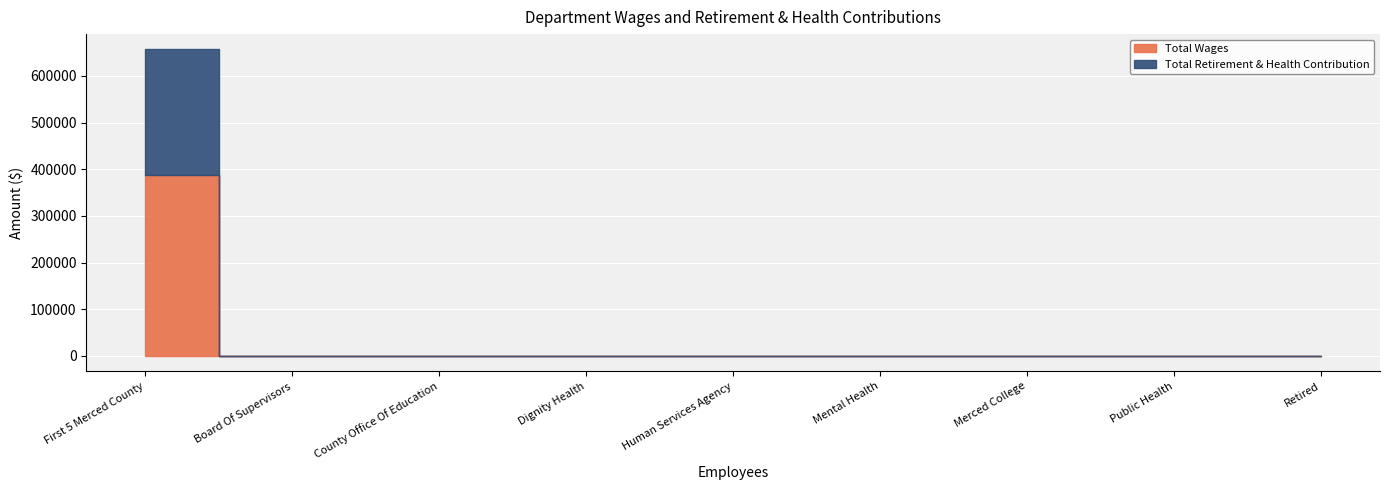

Does the chart display data point markers on the line(s)?

No